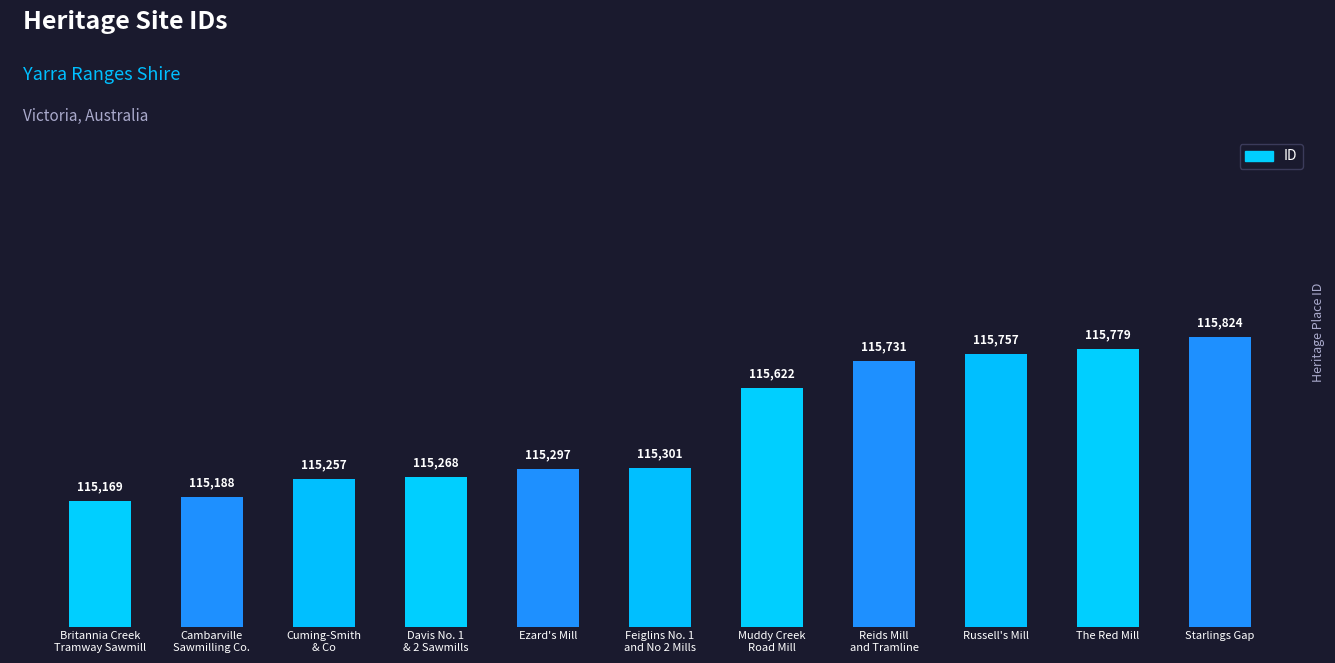

The value at Starlings Gap is 67687. True or false?

False